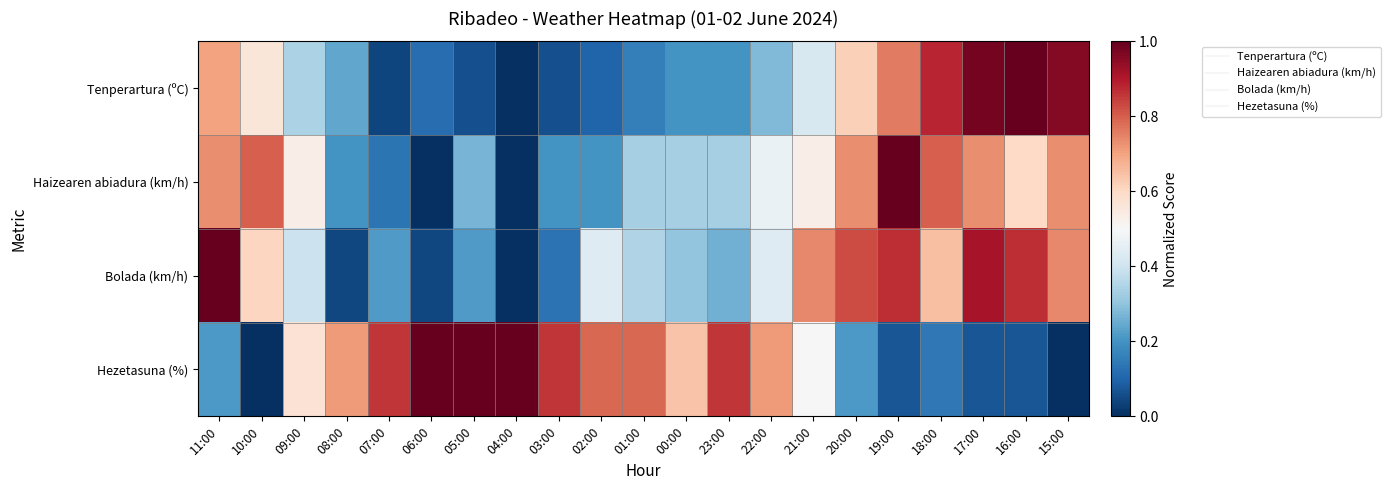

Rank the series by their maximum value, from lowest to highest.

Tenperartura (ºC), Haizearen abiadura (km/h), Bolada (km/h), Hezetasuna (%)